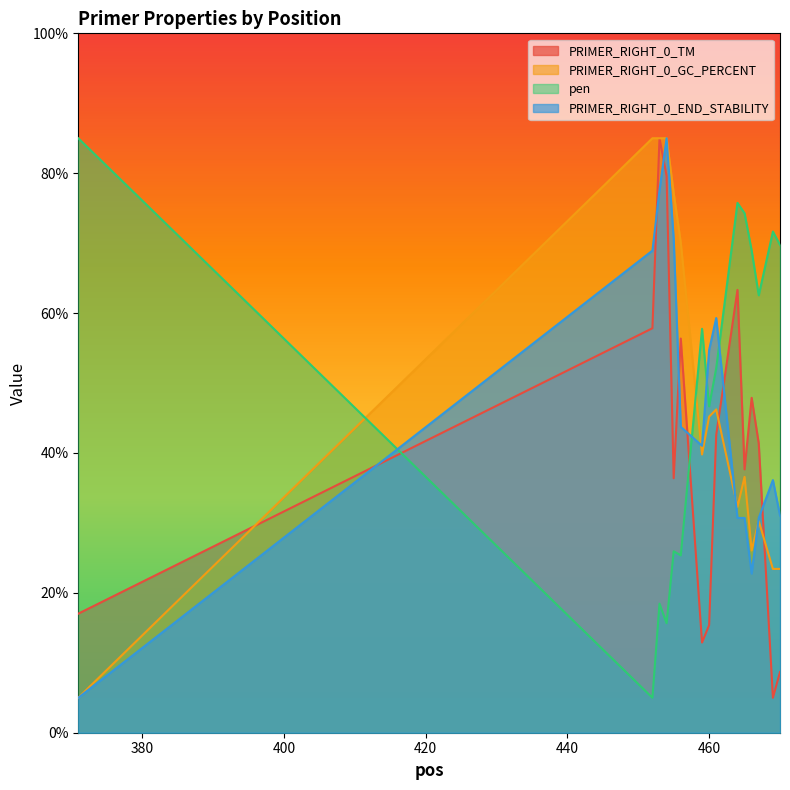

What value does the pen series have at 467?

62.5